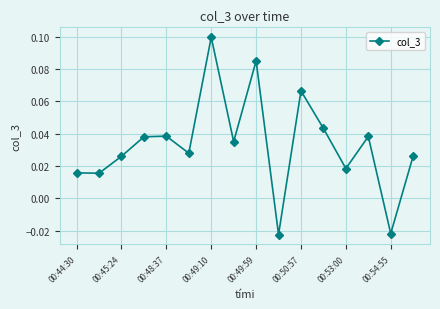

How many interior local peaks (higher than both neighbors) does the data have?

5